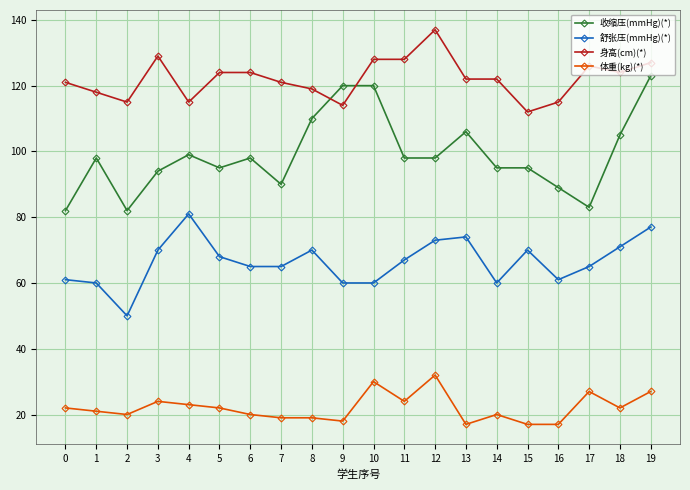

Is it true that 身高(cm)(*) equals 153 at 4?

False